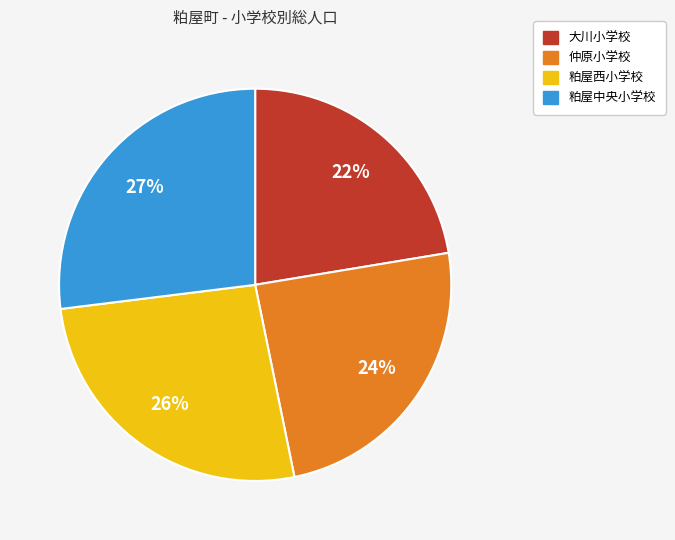

Count the number of slices in the pie.

4